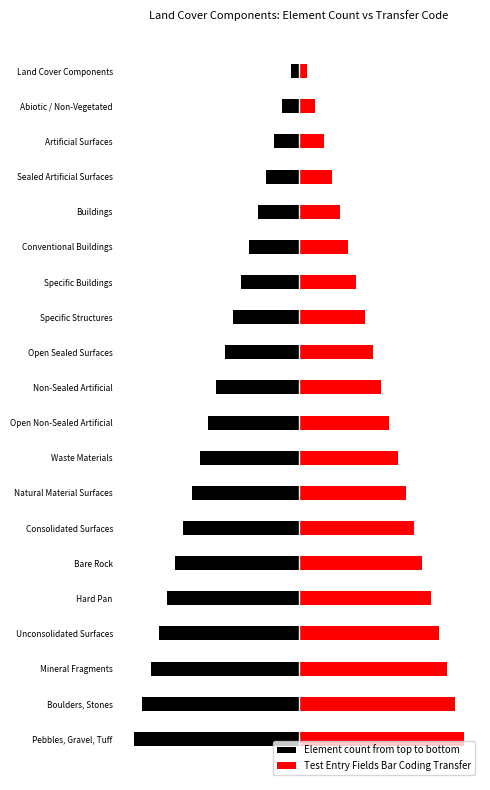

How many bars are there in total?

40